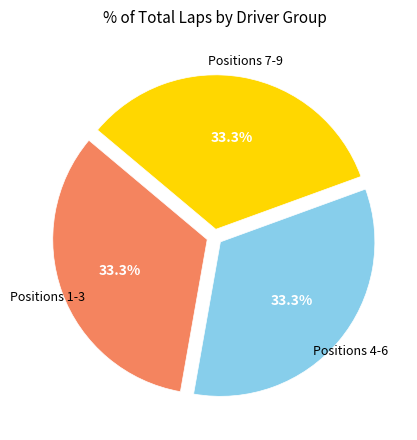

What percentage is NOT represented by Positions 1-3?

66.7%